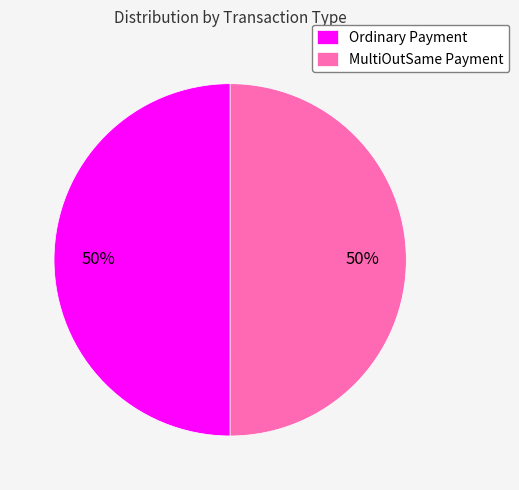

What is the ratio of the value at Ordinary Payment to the value at MultiOutSame Payment?

1.0